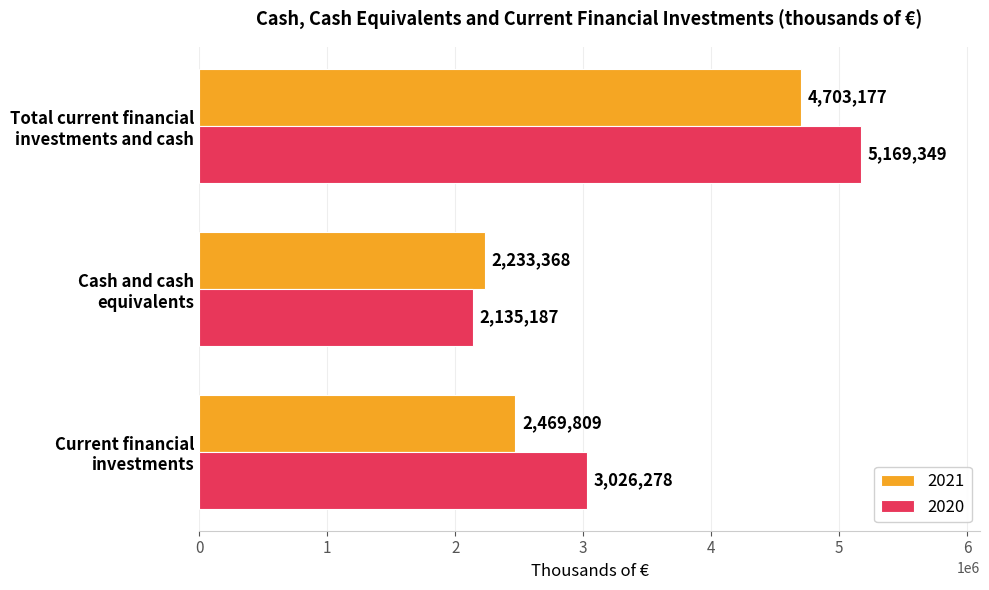

What is the maximum value for 2020?

5169349